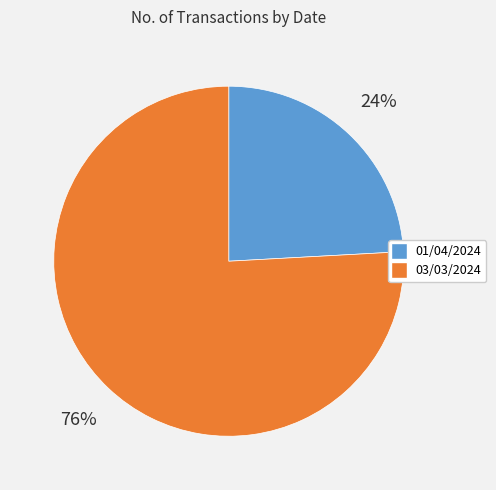

To the nearest percent, what percentage of the pie is 01/04/2024?

24%